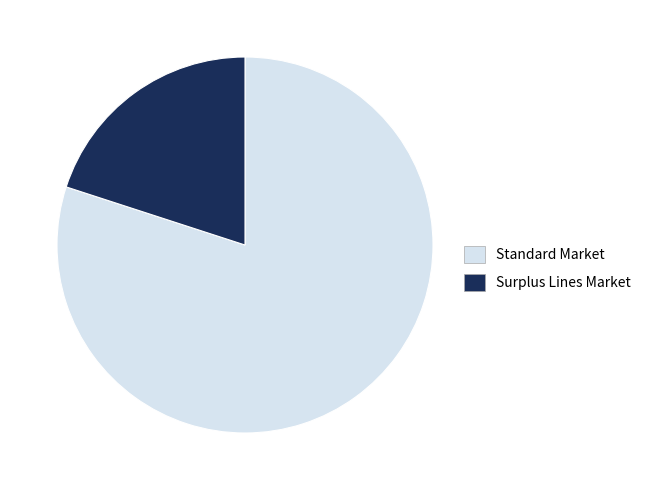

What is the majority slice?

Standard Market